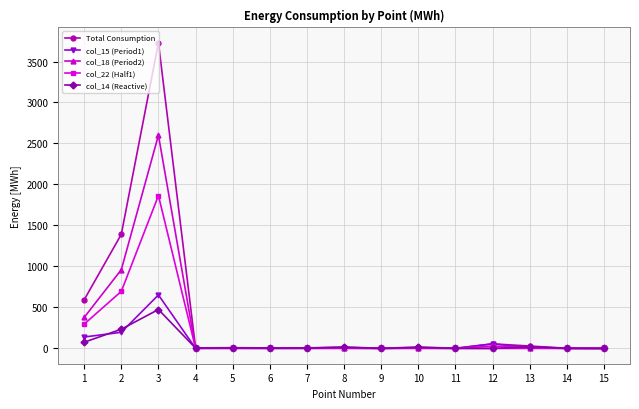

True or false: col_18 (Period2) has more than 0 interior local peaks.

True